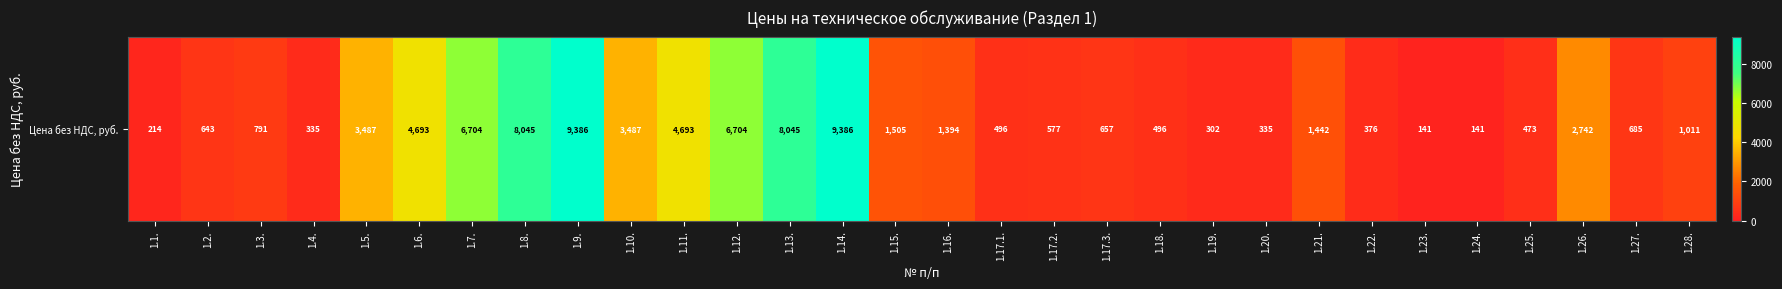

What is the maximum value shown in the chart?

9385.8